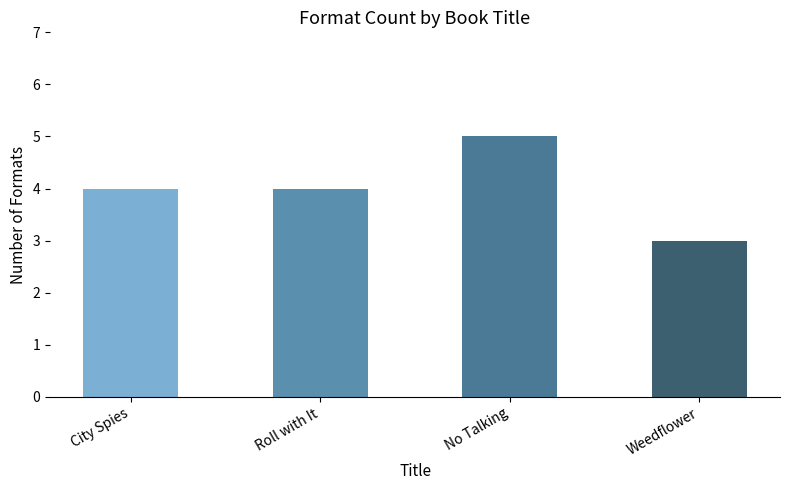

Approximately how many times larger is the value at City Spies compared to Weedflower?

1.3